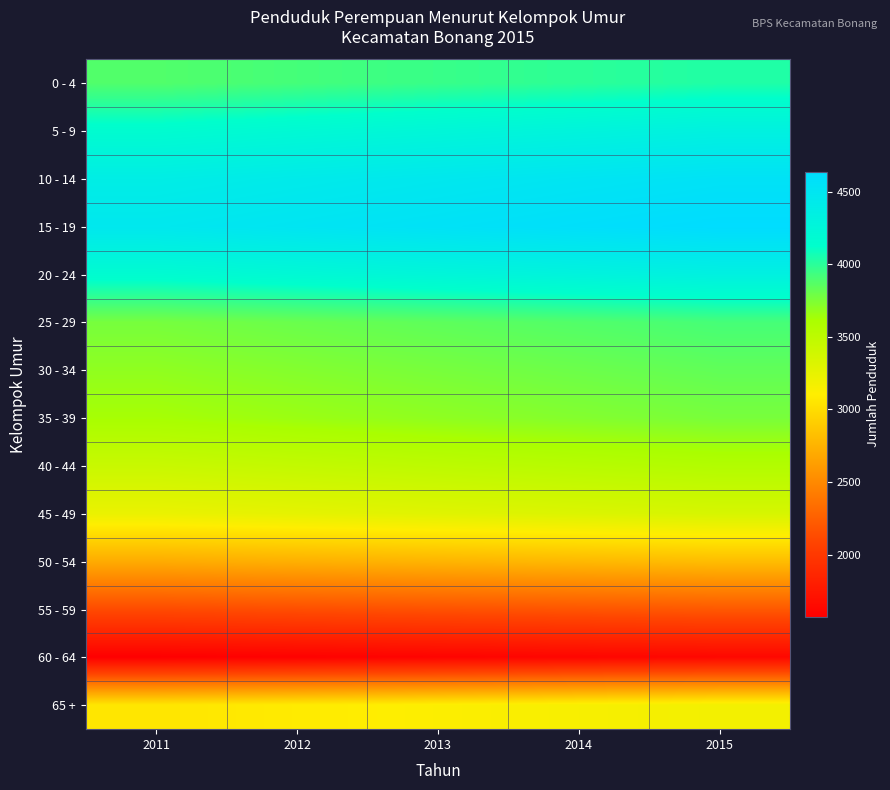

What is the spread (max minus min) of values at 2013?

2949